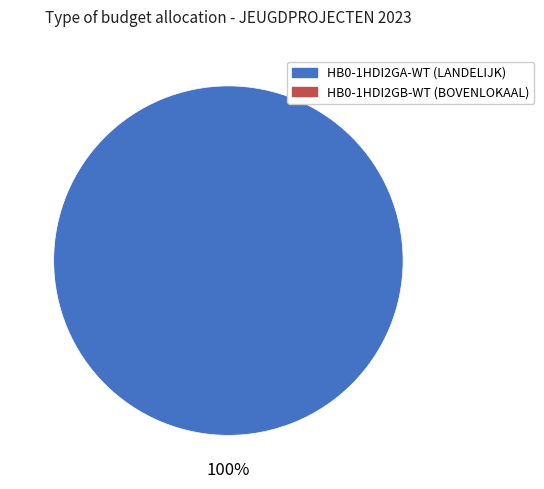

Is there a majority slice in this chart?

Yes